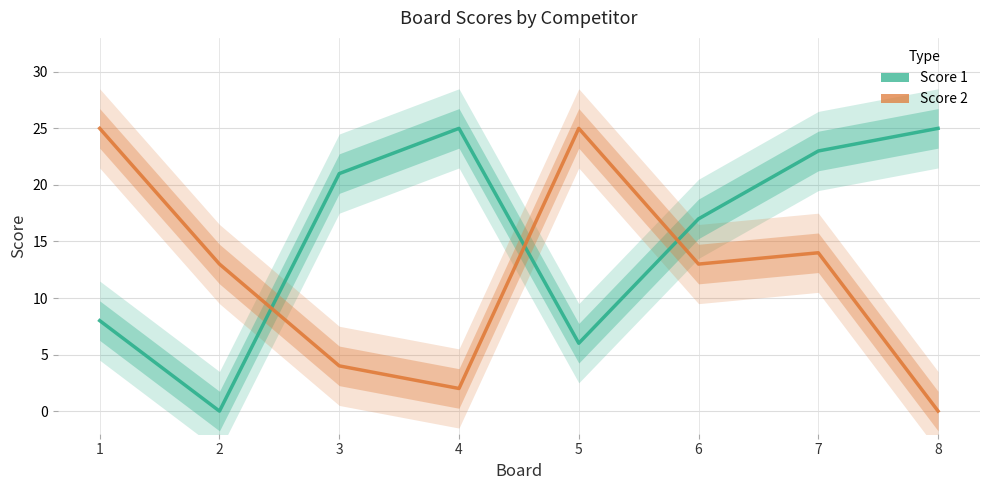

List the series in order of their peak value, highest first.

Score 1, Score 2